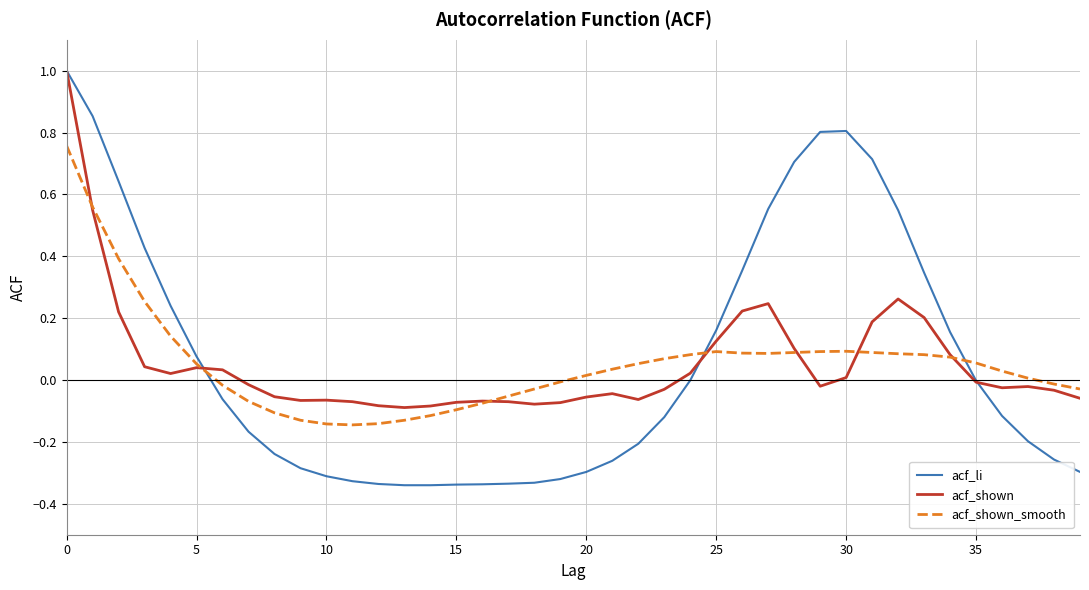

What is the greatest value displayed?

1.0